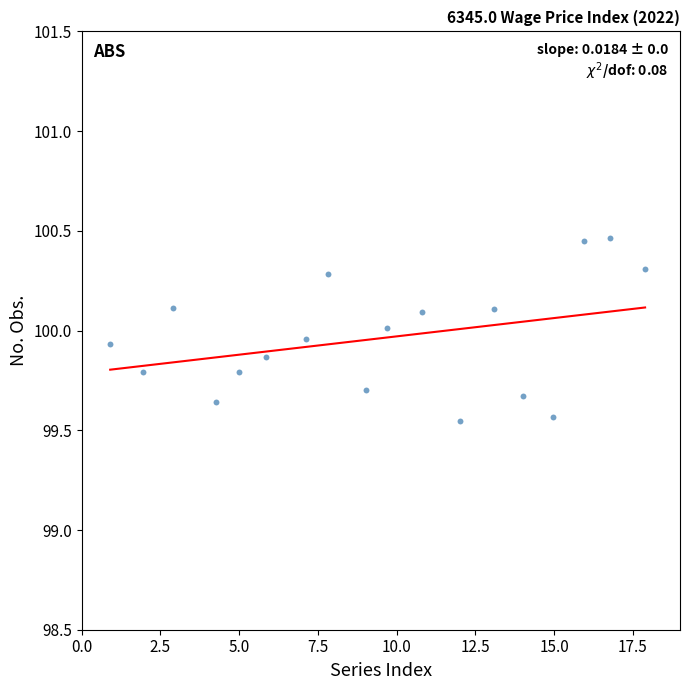

What is the range of X values (max minus min)?

17.0